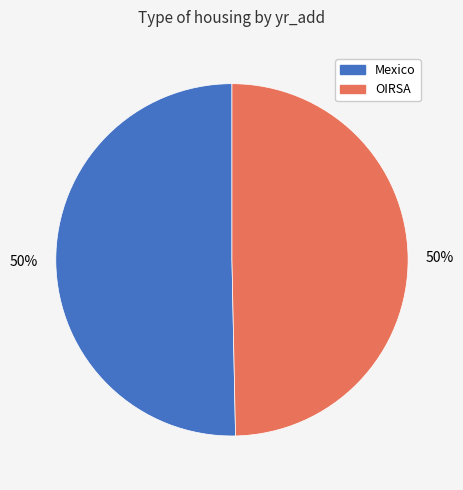

To the nearest percent, what is the average slice percentage?

50%